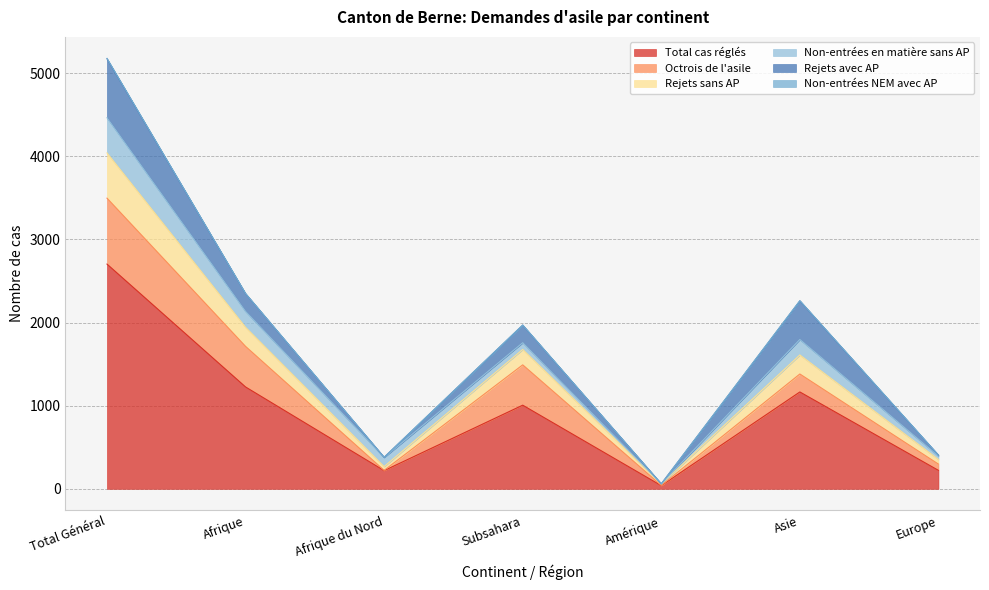

What is the label of the 2nd point from the right?

Asie